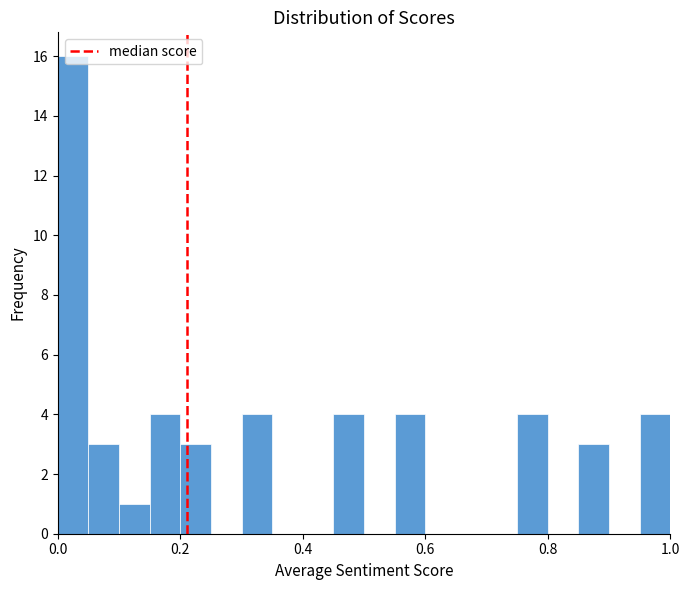

Around what value on the x-axis is the tallest bar? Give the approximate position of its centre, as read against the axis.

0.02